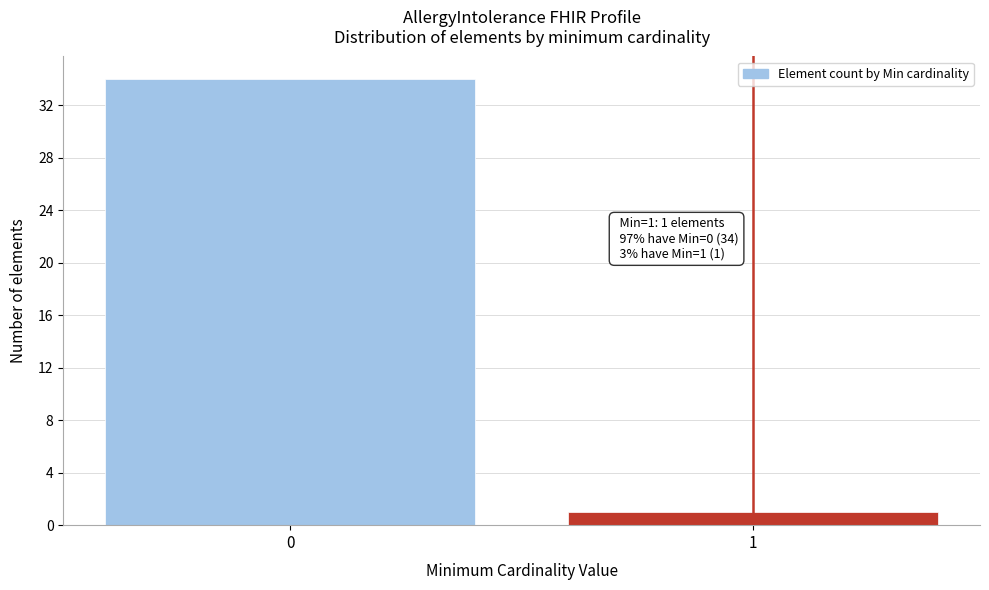

Reading right to left, list all the values displayed in this chart.

1	34